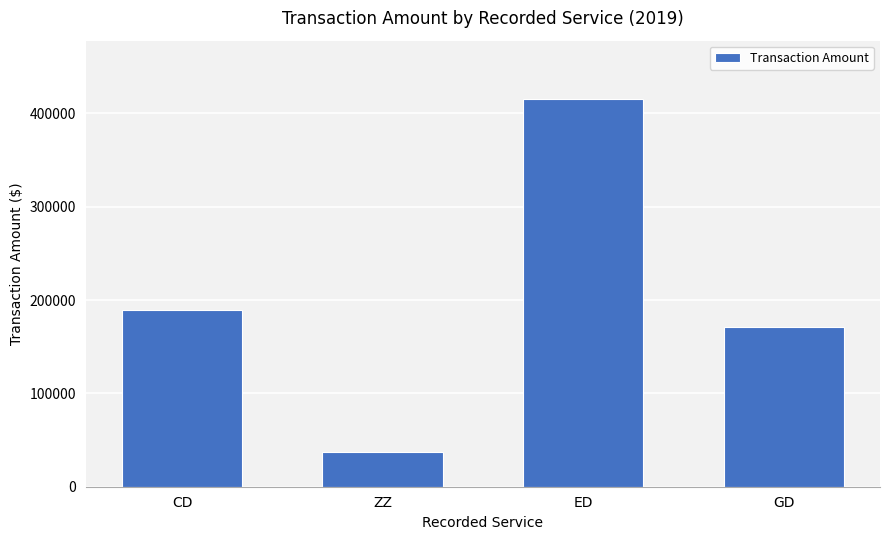

True or false: the data shows 116188.6 at CD.

False